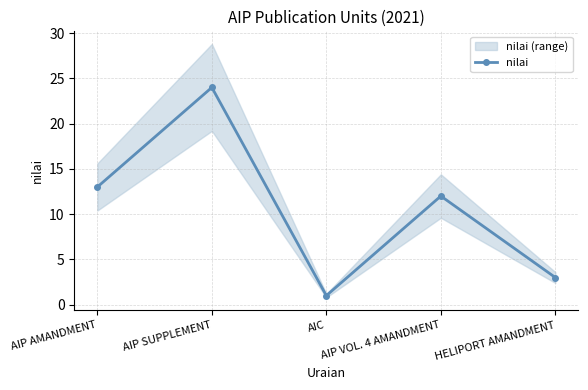

True or false: the data has more than 0 interior local peaks.

True